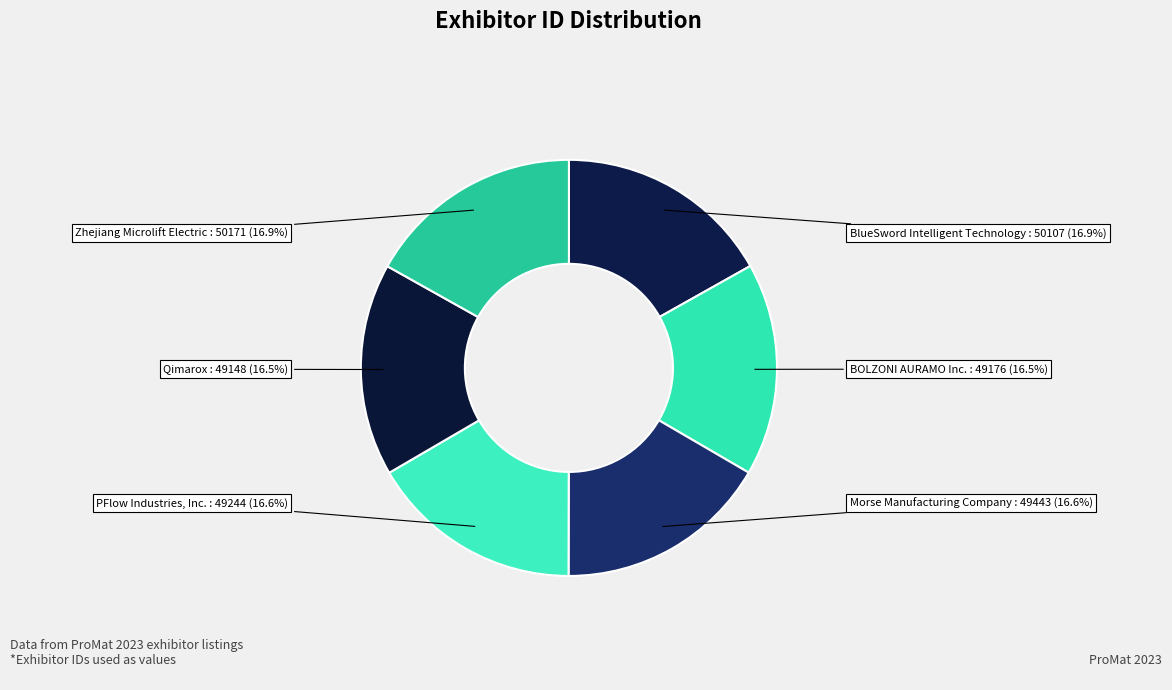

Count the number of slices in the pie.

6